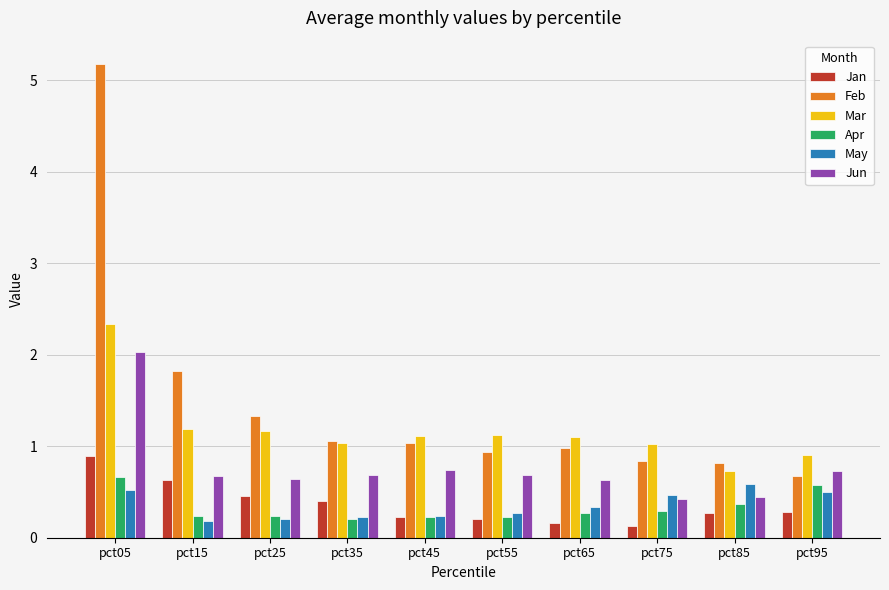

What is the sum of the Feb values at pct45 and pct05?

6.2